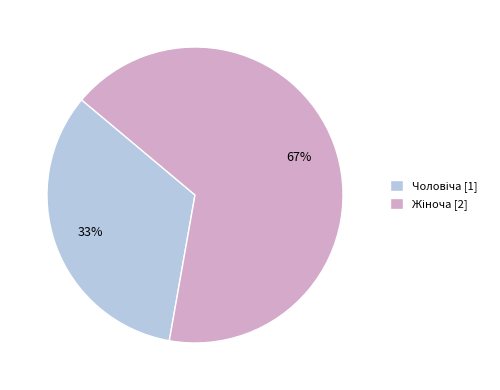

Is there any slice that represents more than half of the pie?

Yes